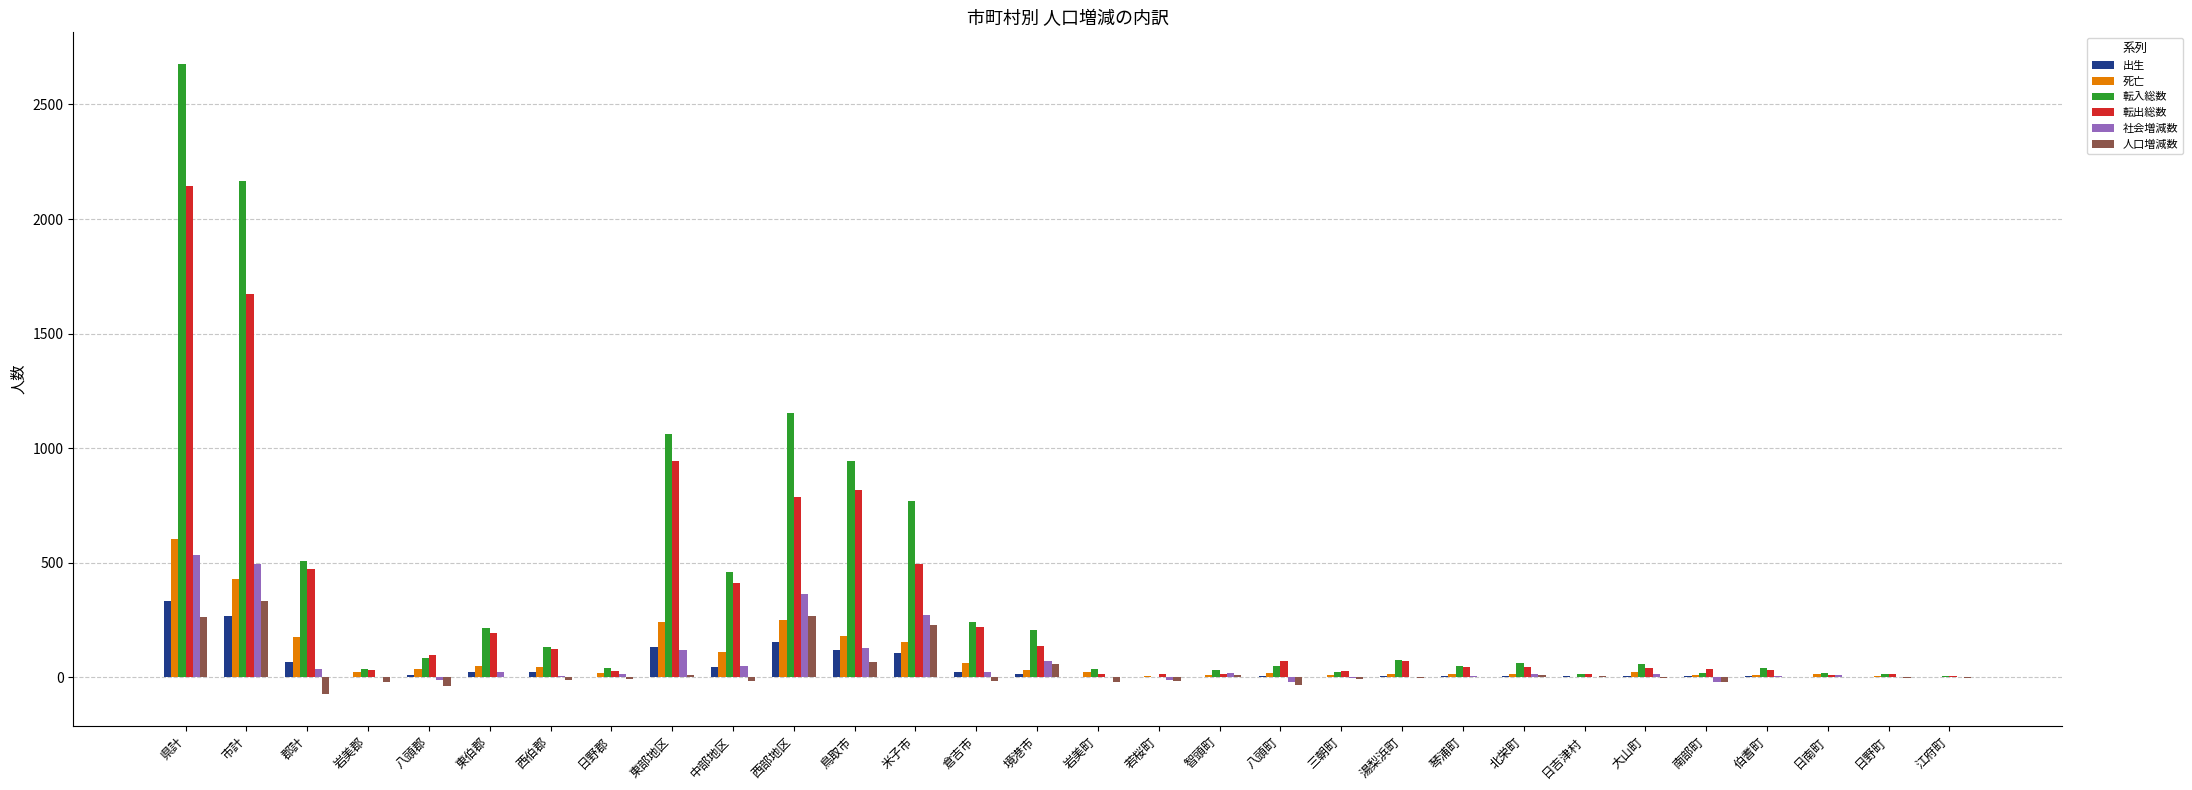

At which category does the chart reach its peak across all series?

県計